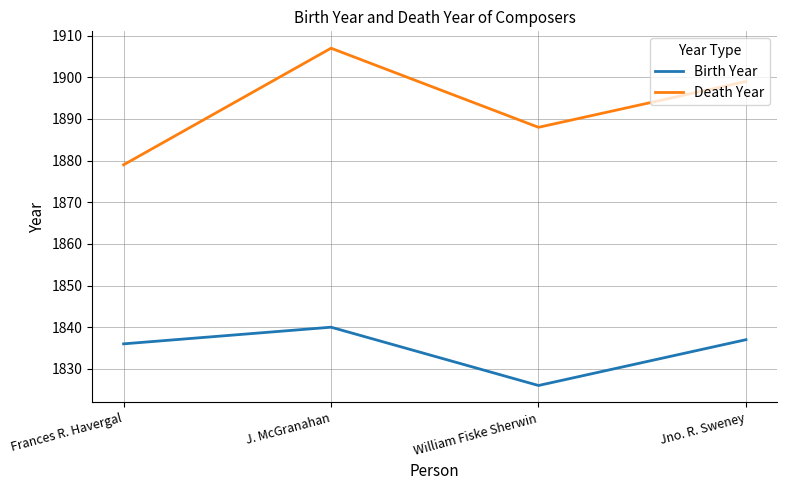

Is this an area chart (filled region under the line)?

No